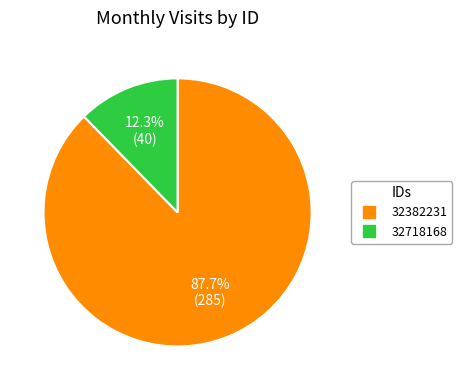

To the nearest percent, what is the average slice percentage?

50%